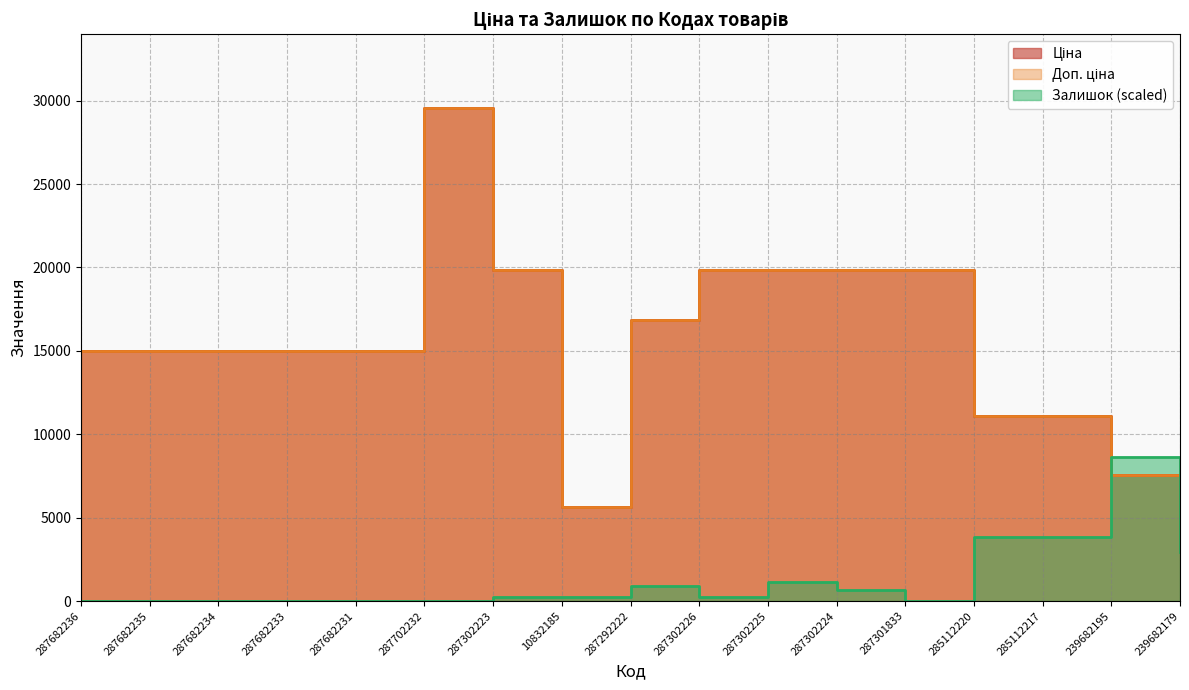

Which series has the widest spread of values?

Ціна